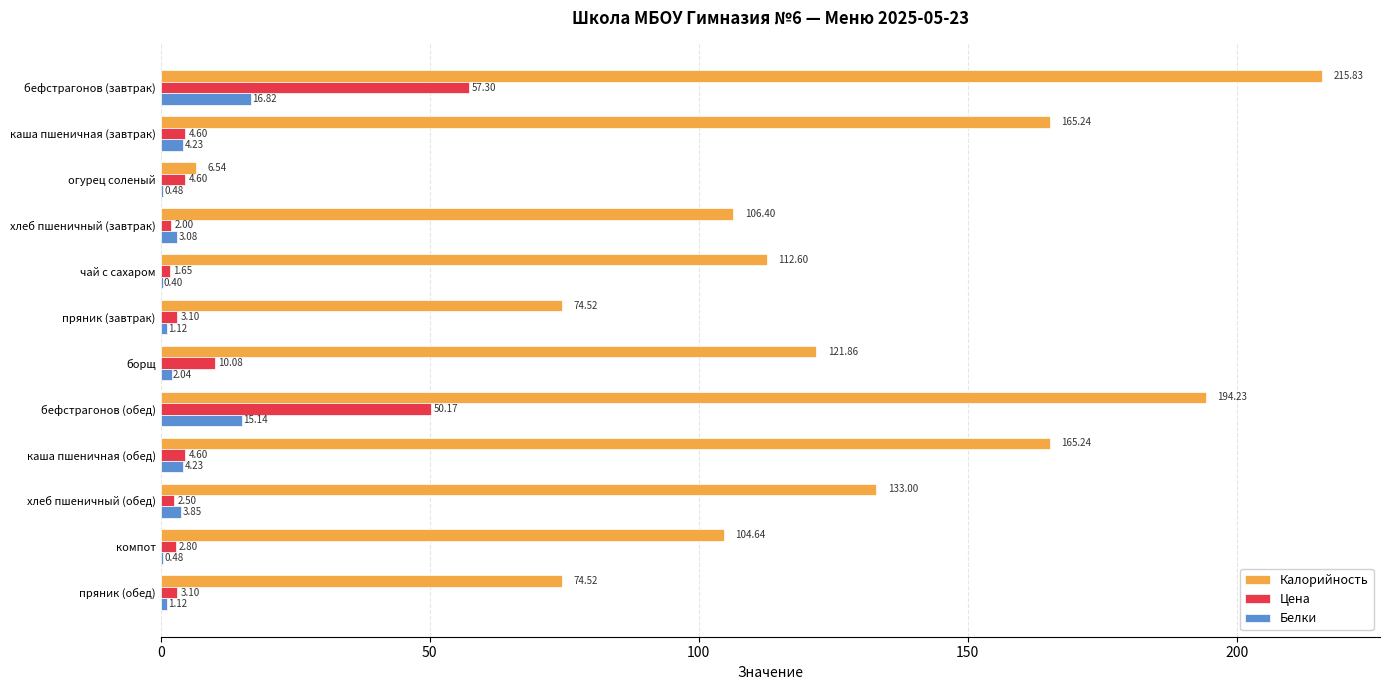

At which label does Цена reach its peak?

бефстрагонов (завтрак)